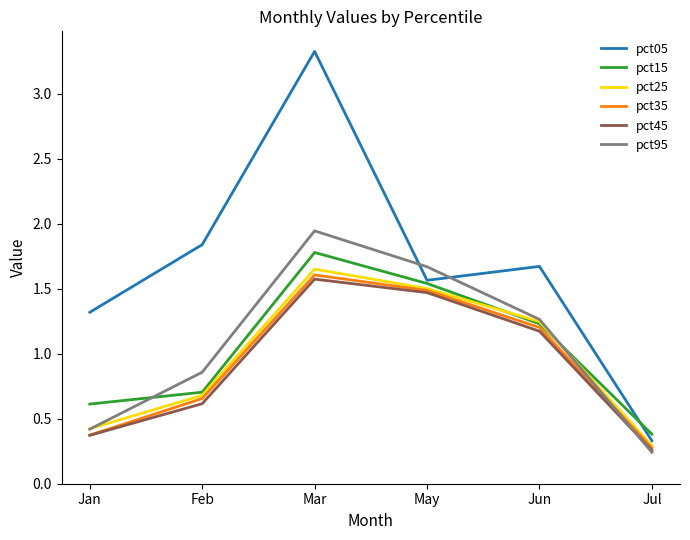

Where does the pct25 series first go above 1?

Mar